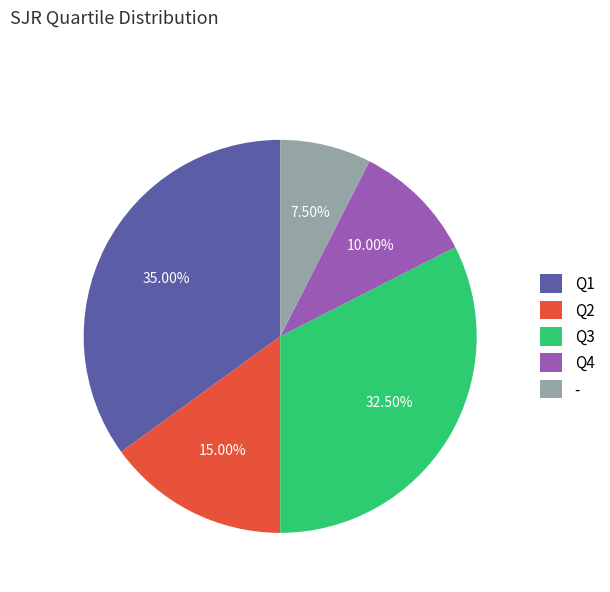

What is the smallest slice in the pie chart?

-